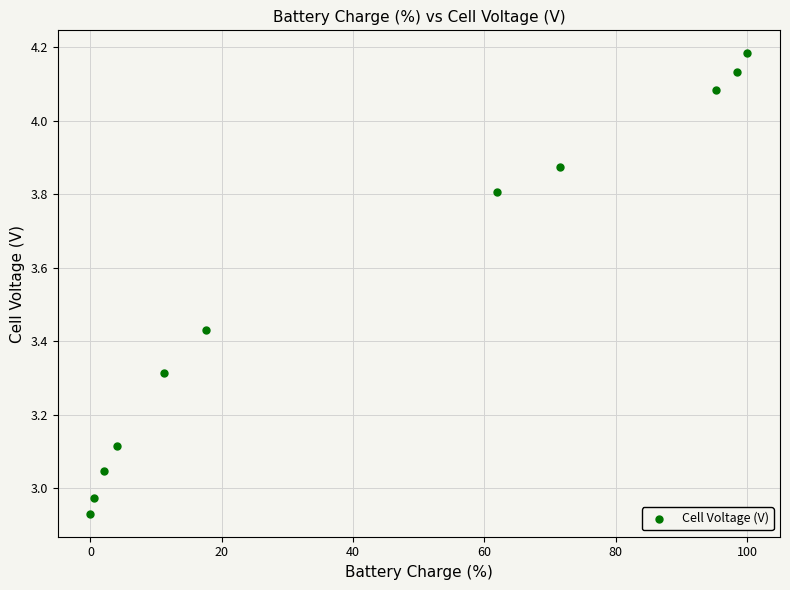

What is the range of Y values (max minus min)?

1.3